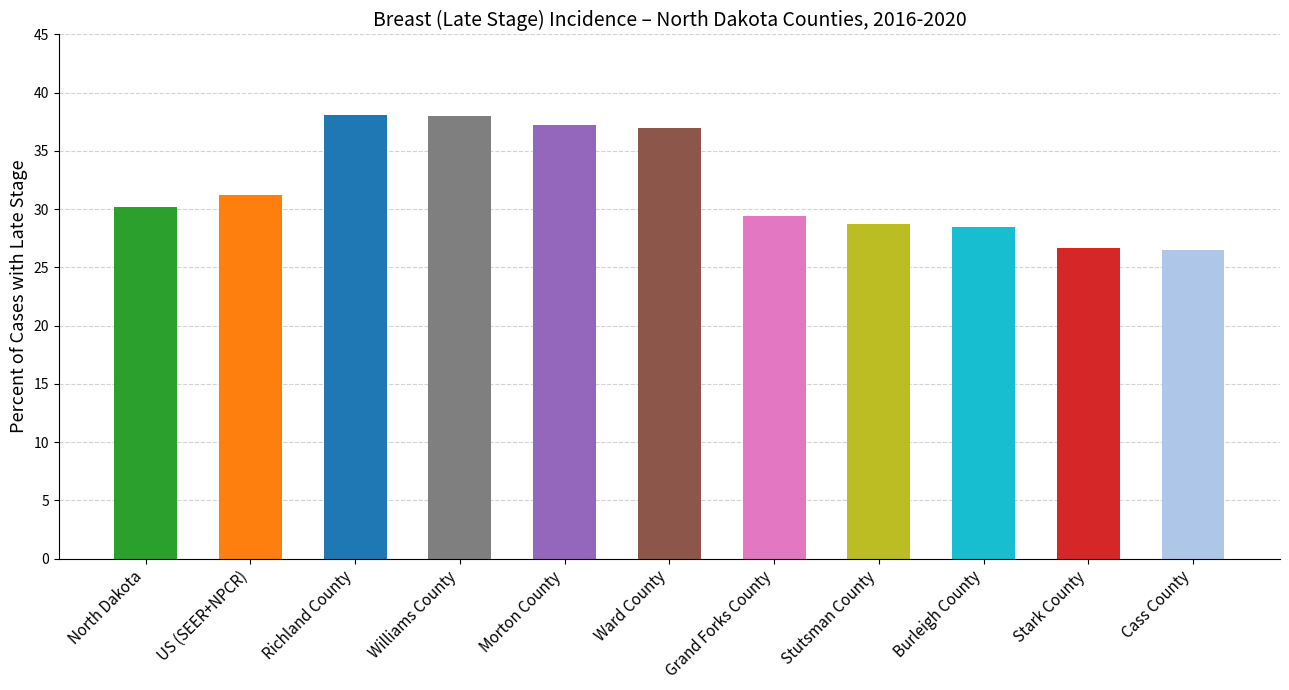

True or false: the data shows 29.4 at Grand Forks County.

True